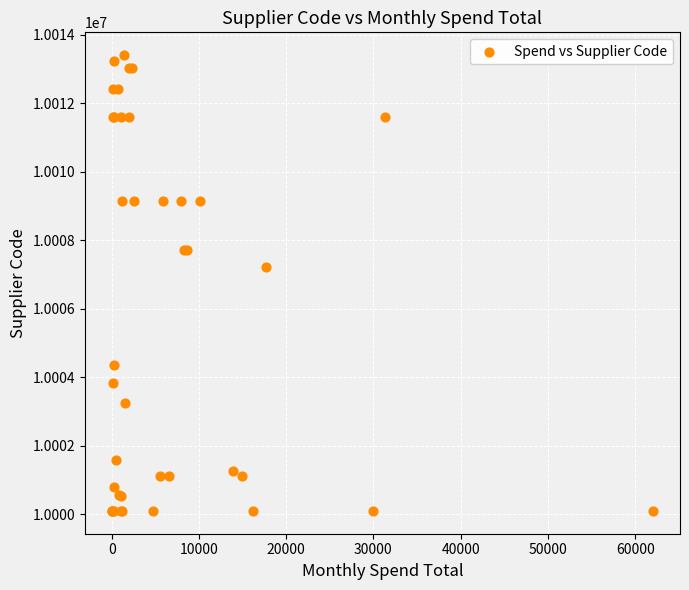

What Y value in the scatter plot is closest to 10006749?

10007212